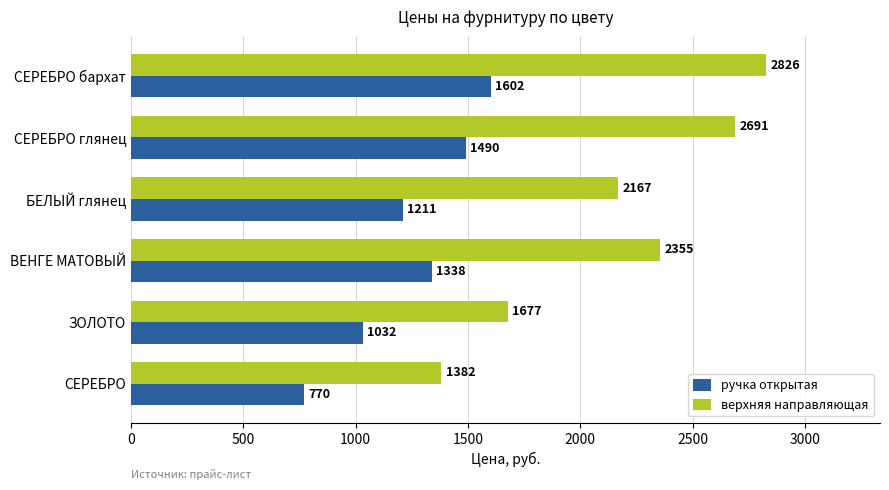

List the series in order of their peak value, highest first.

верхняя направляющая, ручка открытая